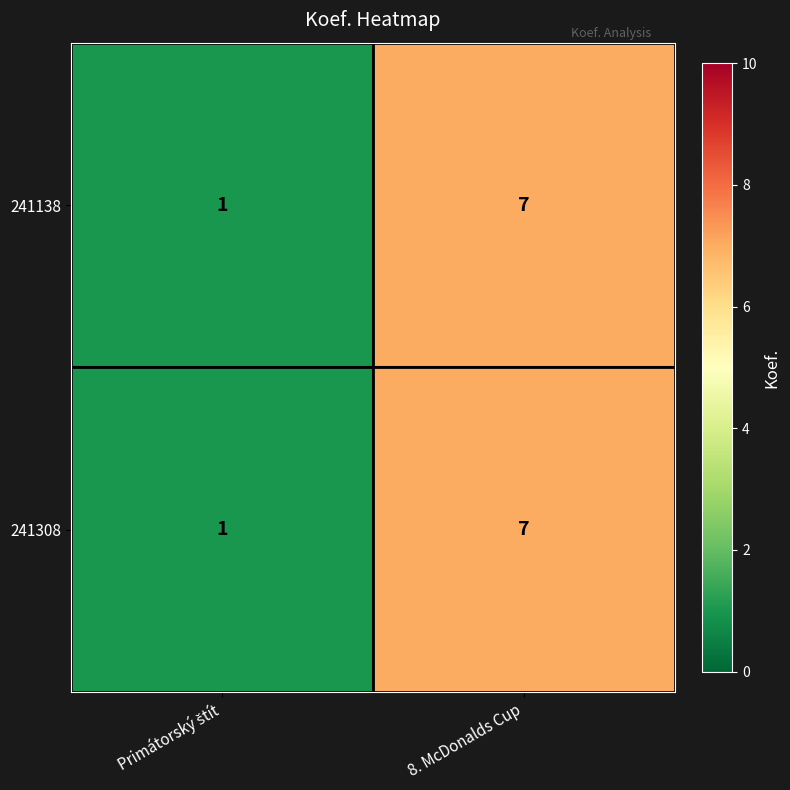

Count the number of categories in the chart.

2